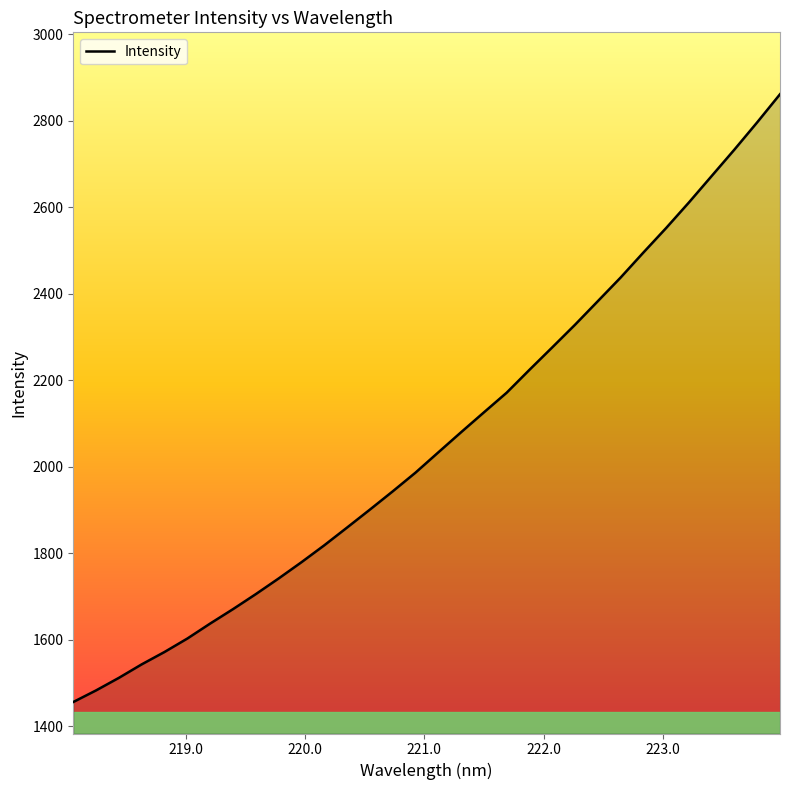

What is the greatest value displayed?

2860.9